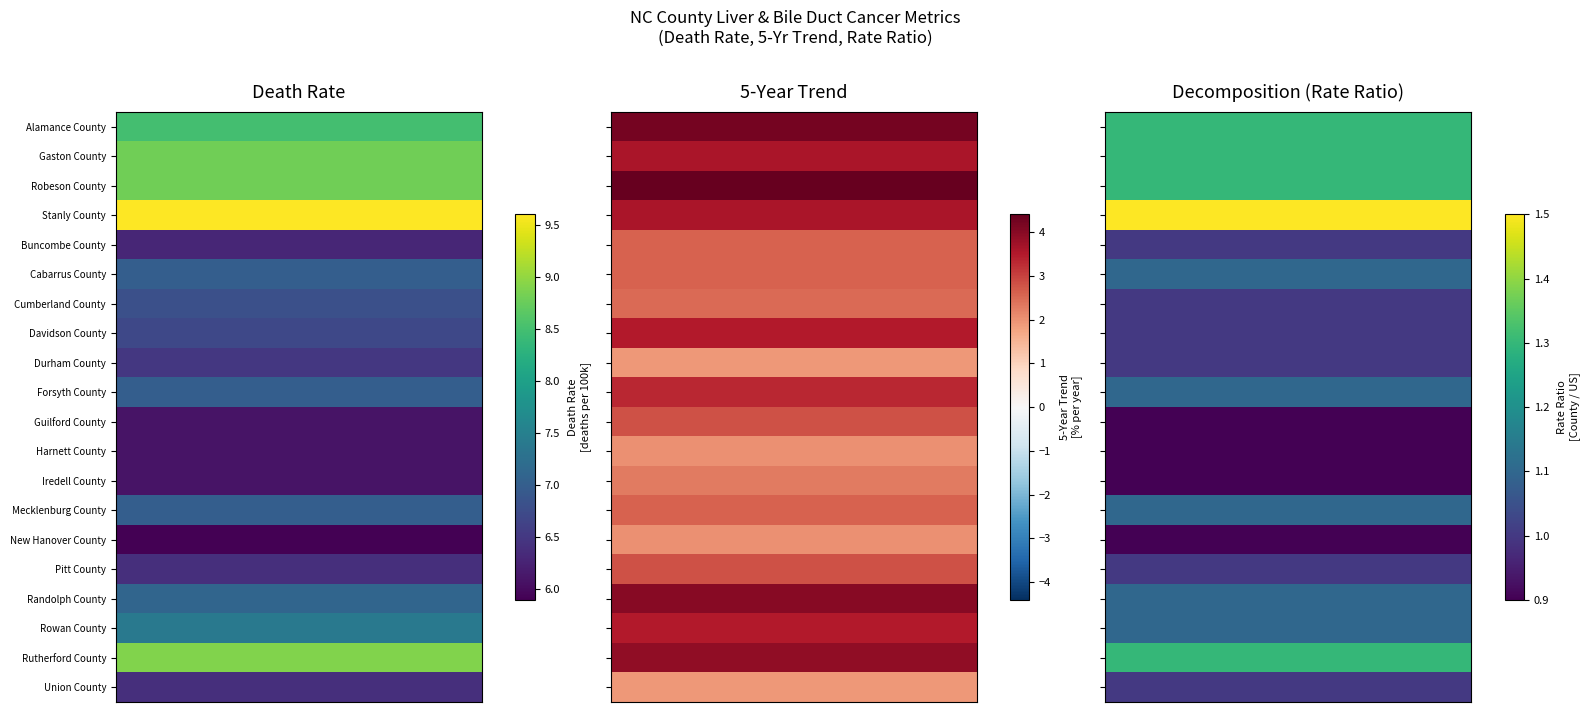

Reading left to right, what are all the values shown in this chart?

Alamance County: 8.5	4.2	1.3
Gaston County: 8.8	3.6	1.3
Robeson County: 8.8	4.4	1.3
Stanly County: 9.6	3.6	1.5
Buncombe County: 6.3	2.6	1.0
Cabarrus County: 7.0	2.6	1.1
Cumberland County: 6.8	2.5	1.0
Davidson County: 6.7	3.5	1.0
Durham County: 6.5	1.9	1.0
Forsyth County: 7.0	3.3	1.1
Guilford County: 6.1	2.8	0.9
Harnett County: 6.1	2.0	0.9
Iredell County: 6.1	2.3	0.9
Mecklenburg County: 7.0	2.6	1.1
New Hanover County: 5.9	2.0	0.9
Pitt County: 6.4	2.8	1.0
Randolph County: 7.1	4.0	1.1
Rowan County: 7.4	3.5	1.1
Rutherford County: 8.9	3.9	1.3
Union County: 6.4	1.9	1.0